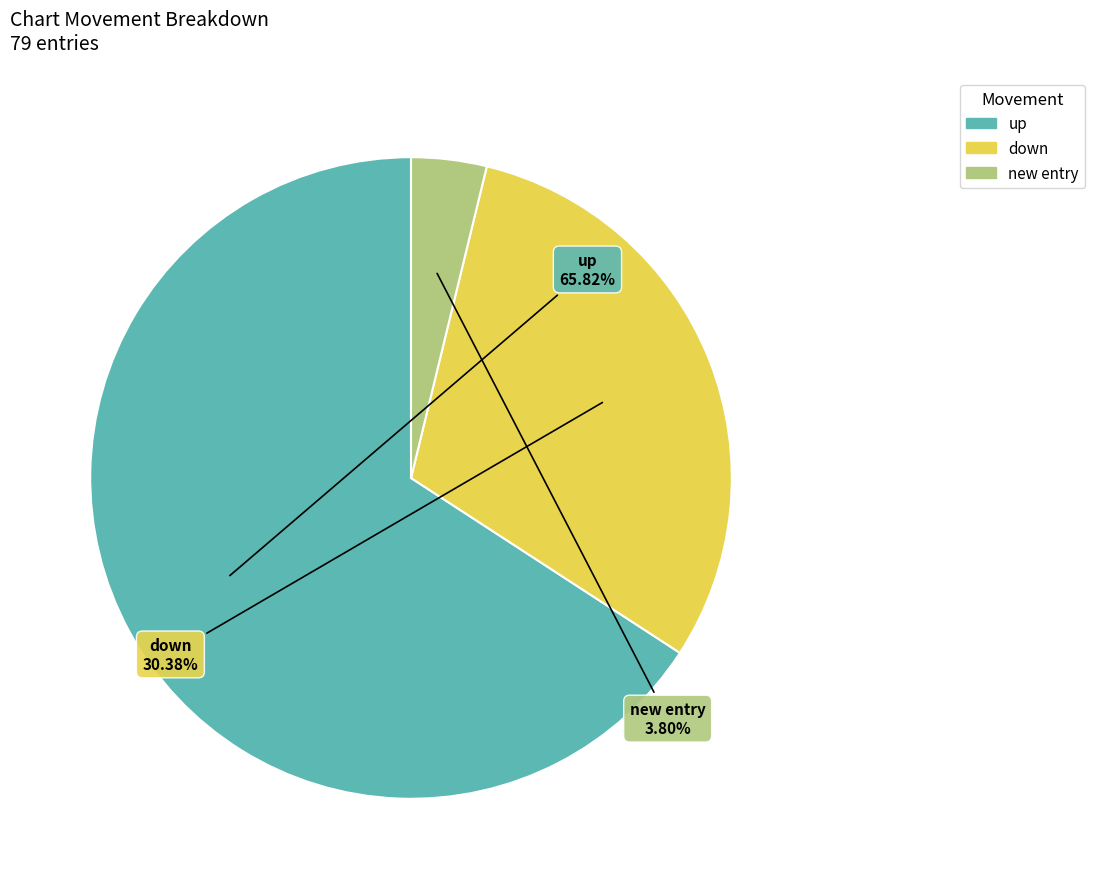

Is there a majority slice in this chart?

Yes